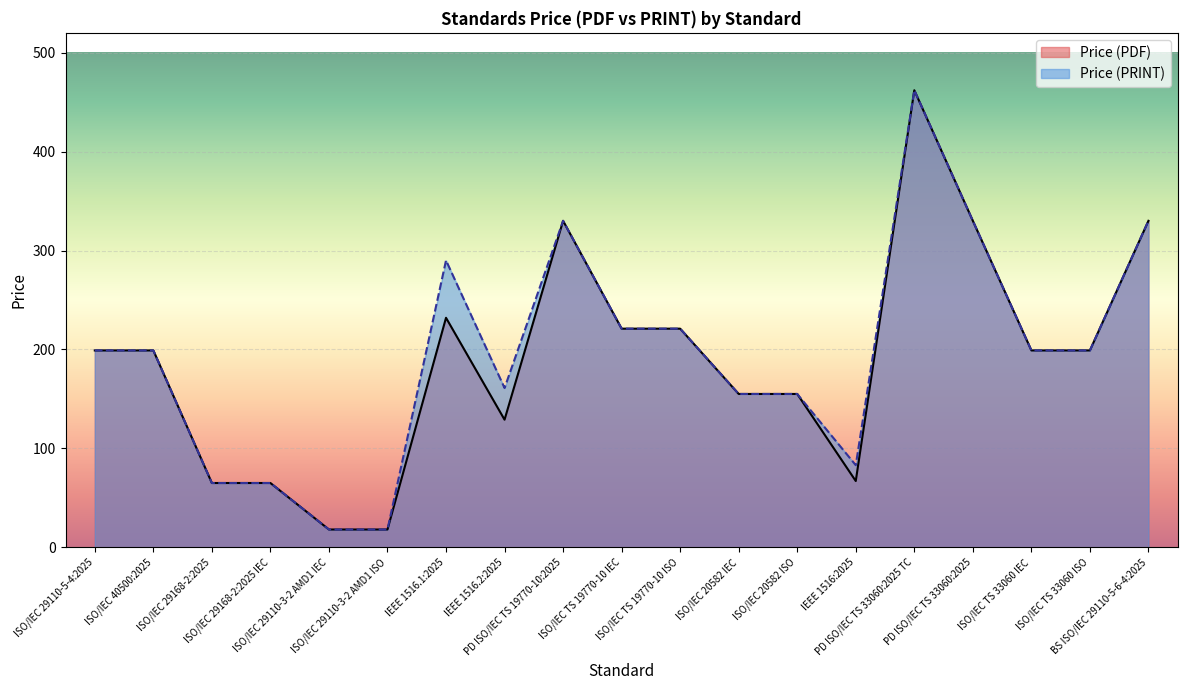

The value of Price (PDF) at PD ISO/IEC TS 19770-10:2025 is 330. True or false?

True